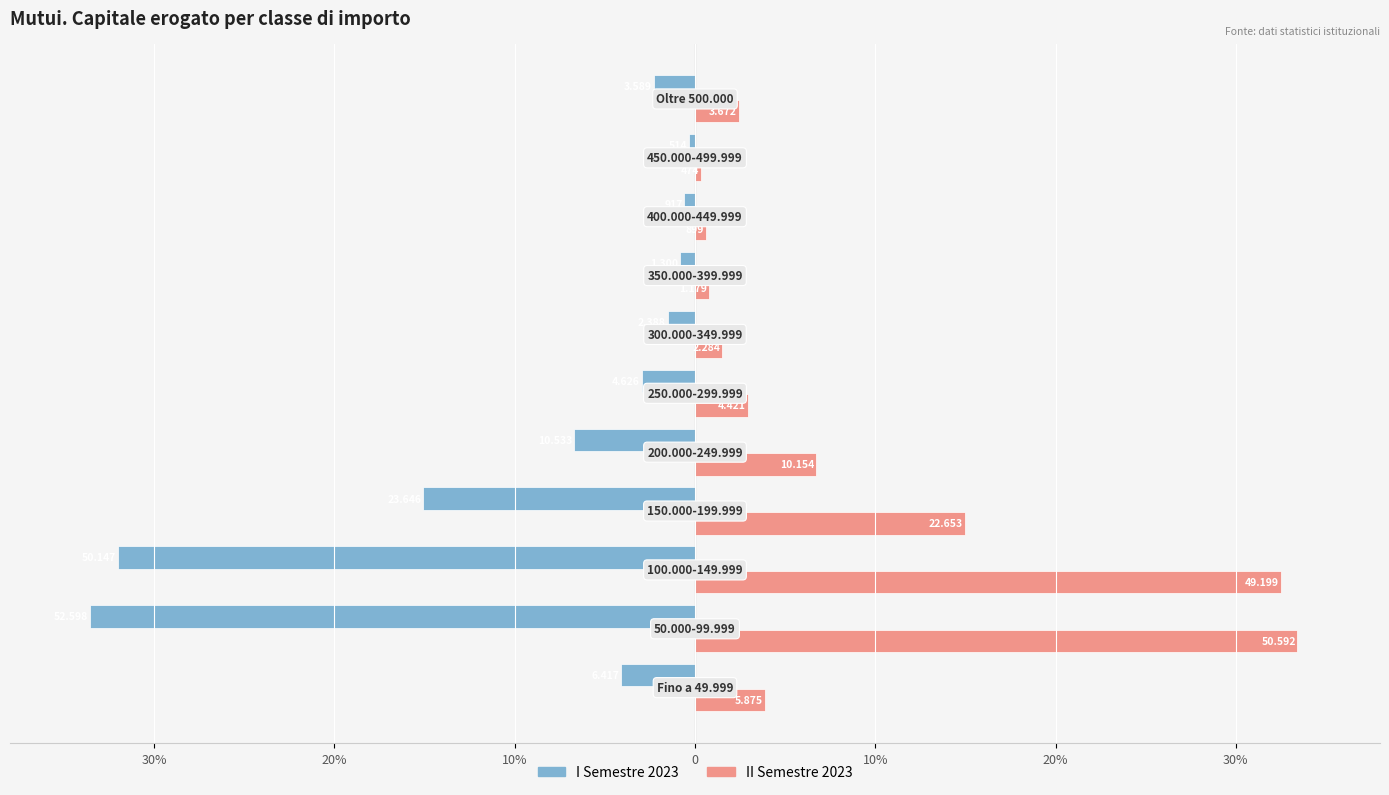

What are all the series names shown in the legend?

I Semestre 2023, II Semestre 2023